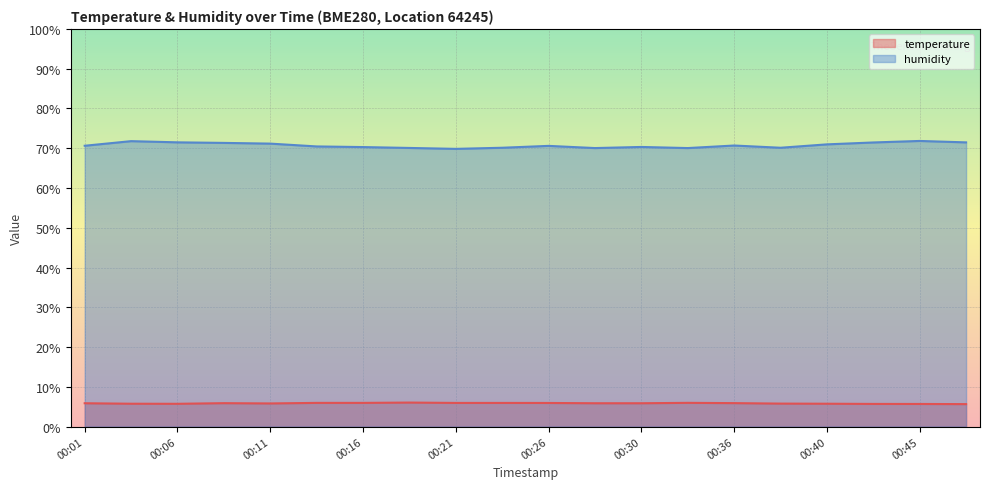

Which series has the widest spread of values?

humidity